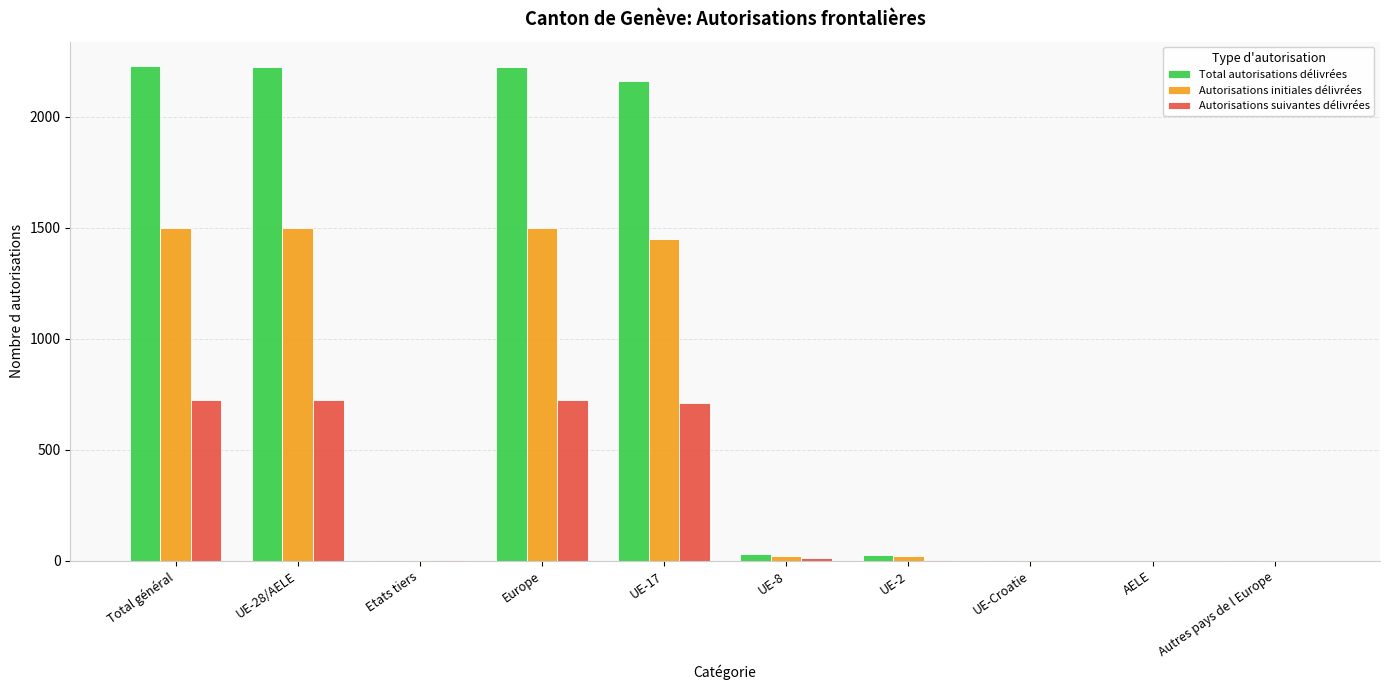

How many categories are shown in the chart?

10